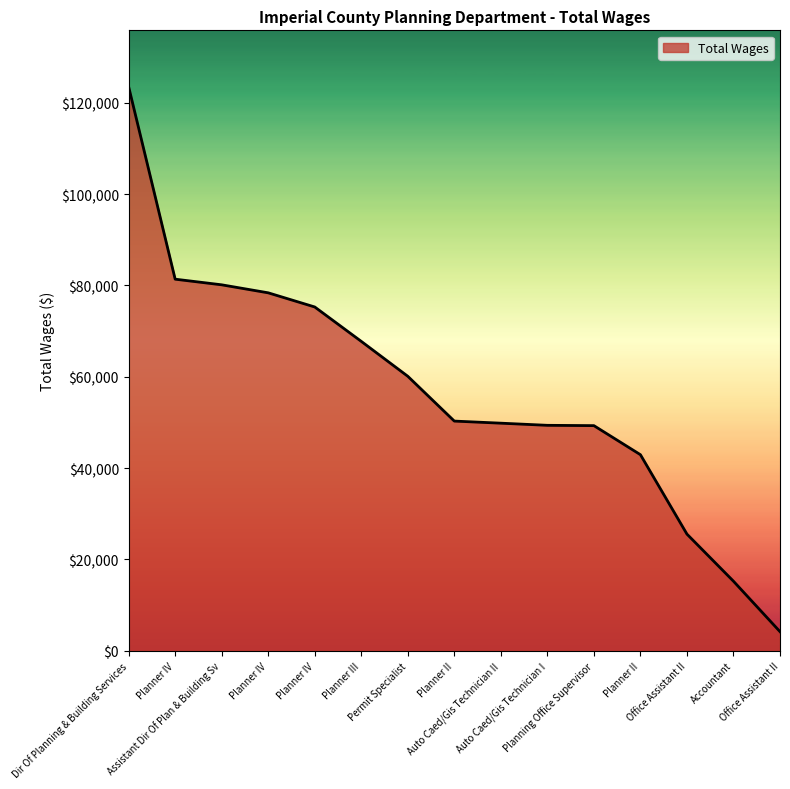

Reading right to left, list all the values displayed in this chart.

Office Assistant II=4158	Accountant=15206	Office Assistant II=25528	Planner II=42926	Planning Office Supervisor=49292	Auto Caed/Gis Technician I=49360	Auto Caed/Gis Technician II=49830	Planner II=50288	Permit Specialist=60104	Planner III=67752	Planner IV=75287	Planner IV=78387	Assistant Dir Of Plan & Building Sv=80142	Planner IV=81376	Dir Of Planning & Building Services=123537